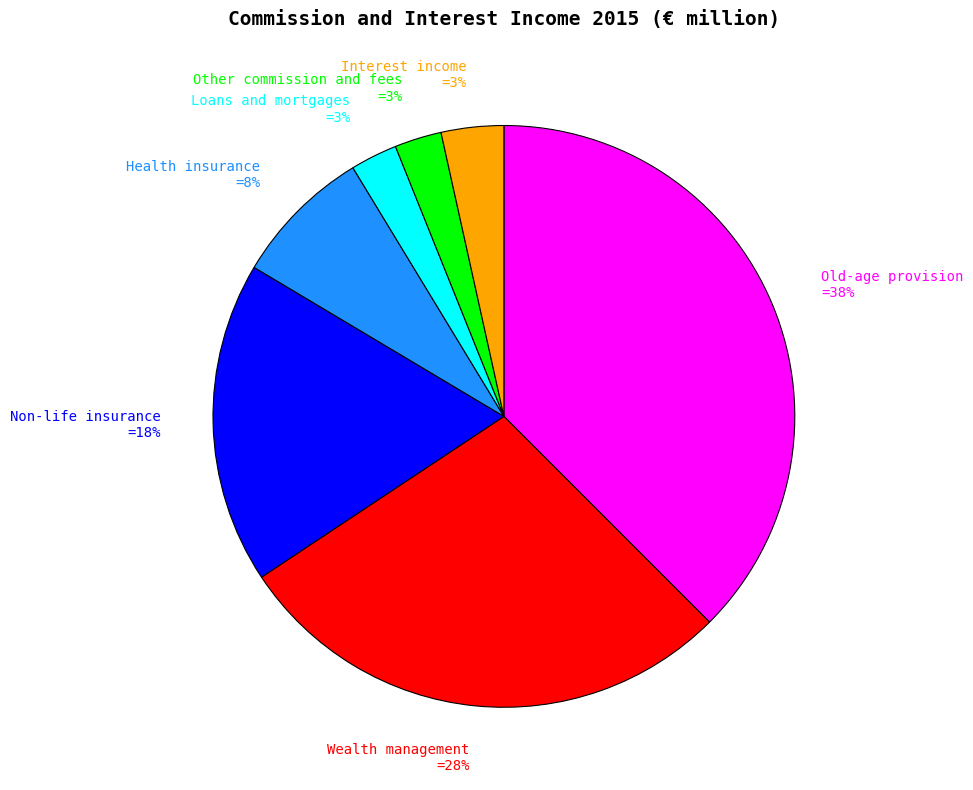

To the nearest percent, what percentage of the pie is Non-life insurance?

18%